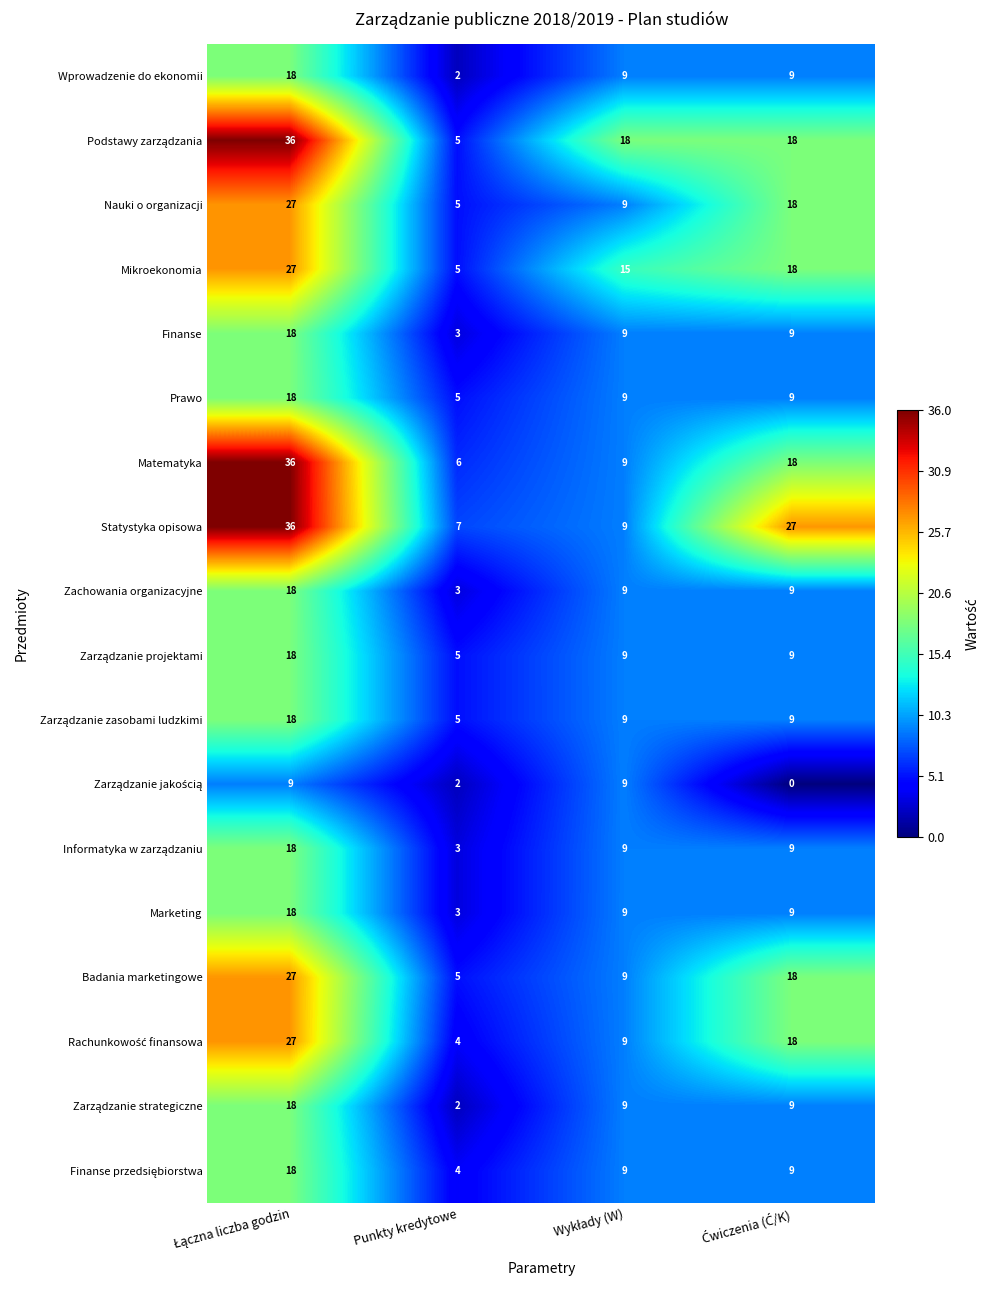

Which series has the largest total across all categories?

Statystyka opisowa